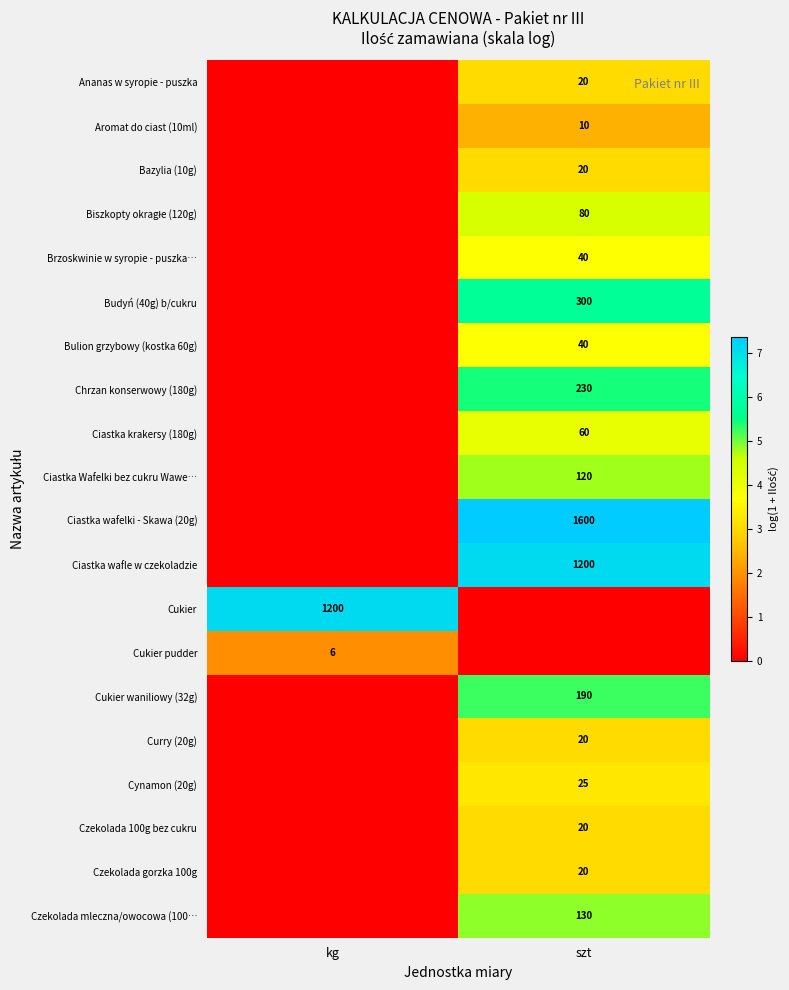

At which label does row_4 reach its peak?

szt